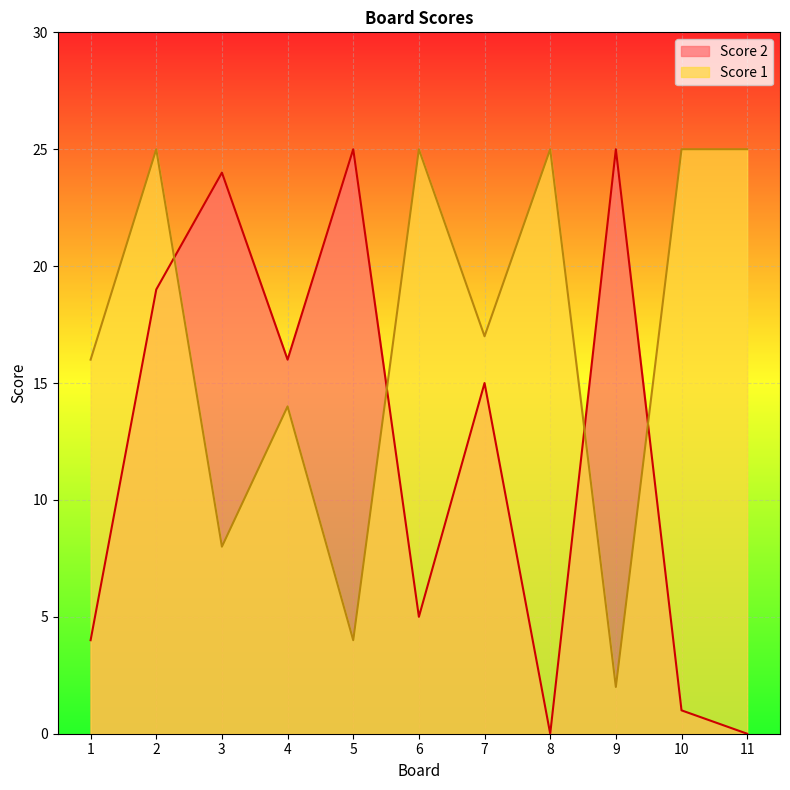

What are all the series names shown in the legend?

Score 2, Score 1